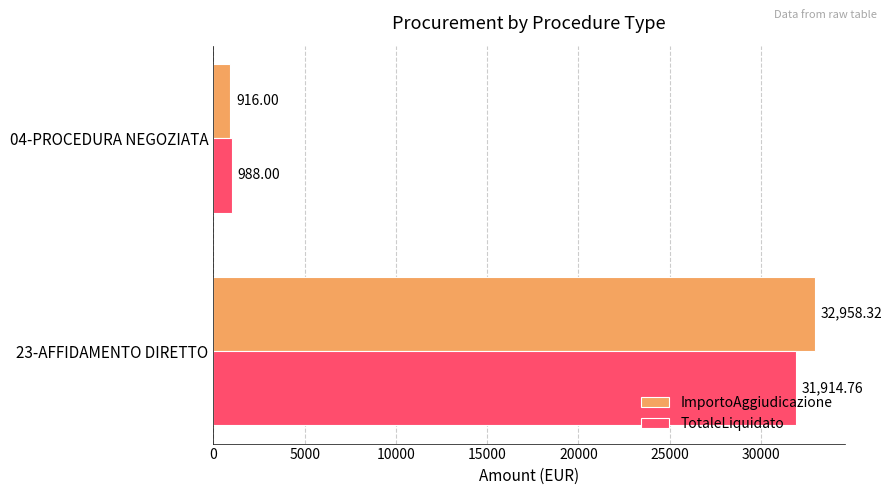

What is the difference between the maximum and minimum values in the ImportoAggiudicazione series?

32042.3